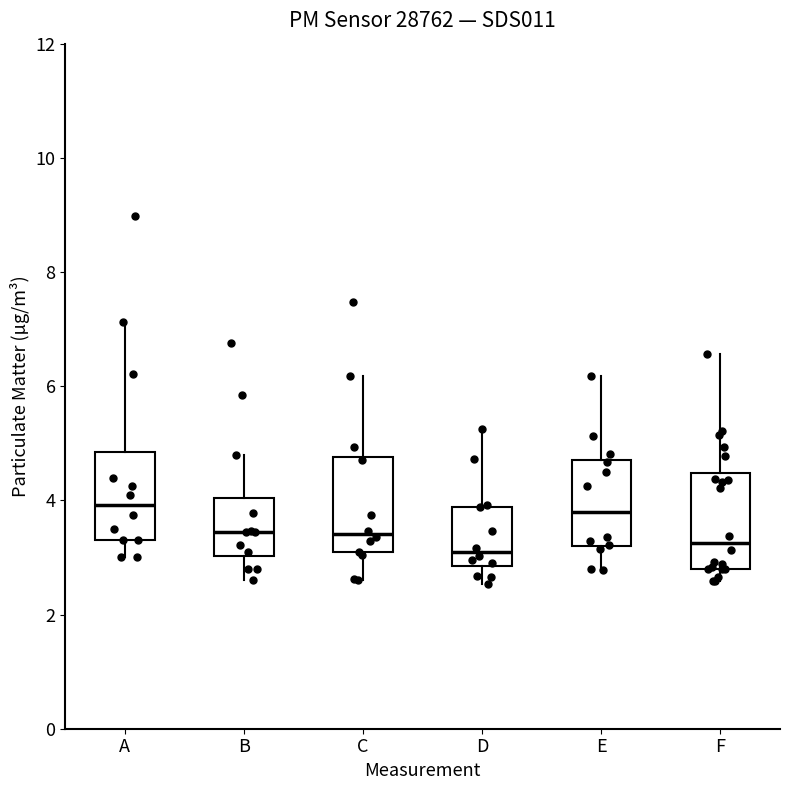

Reading left to right, read every box against the y-axis: the position of its median line, the range the box covers, and the ends of its whiskers. The values are not printed on the chart, so give them approximately, as read against the axis.

A: median 4.0, box 3.4 to 4.8, whiskers 3.0 to 7.2
B: median 3.4, box 3.0 to 4.0, whiskers 2.6 to 4.8
C: median 3.4, box 3.0 to 4.8, whiskers 2.6 to 6.2
D: median 3.2, box 2.8 to 3.8, whiskers 2.6 to 5.2
E: median 3.8, box 3.2 to 4.8, whiskers 2.8 to 6.2
F: median 3.2, box 2.8 to 4.4, whiskers 2.6 to 6.6